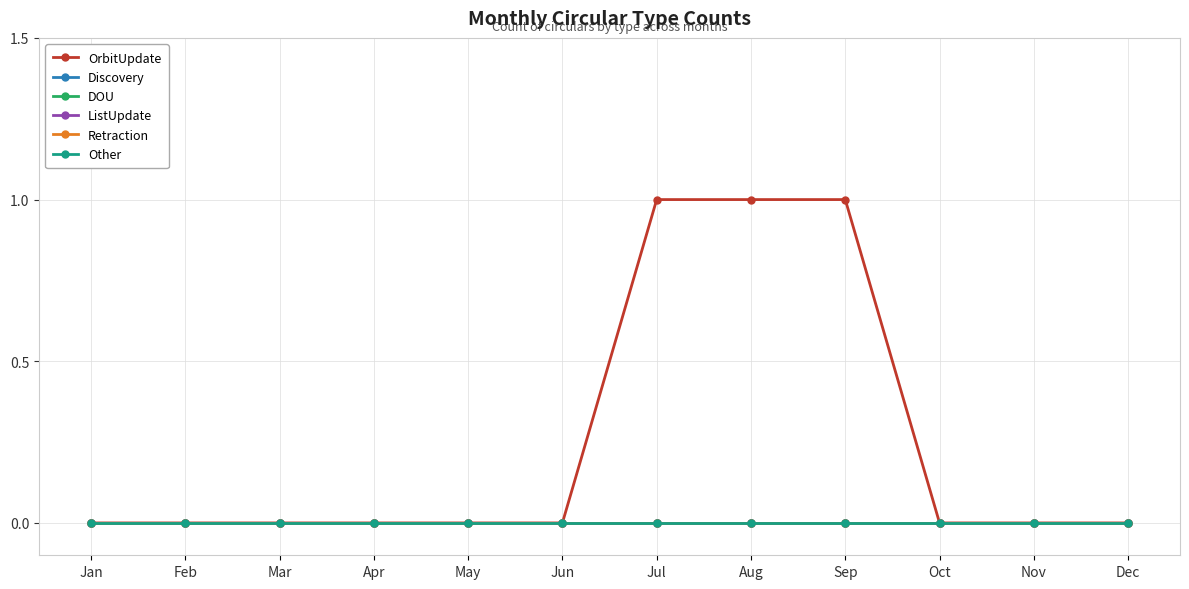

Rank the series at Nov from highest to lowest value.

OrbitUpdate, Discovery, DOU, ListUpdate, Retraction, Other